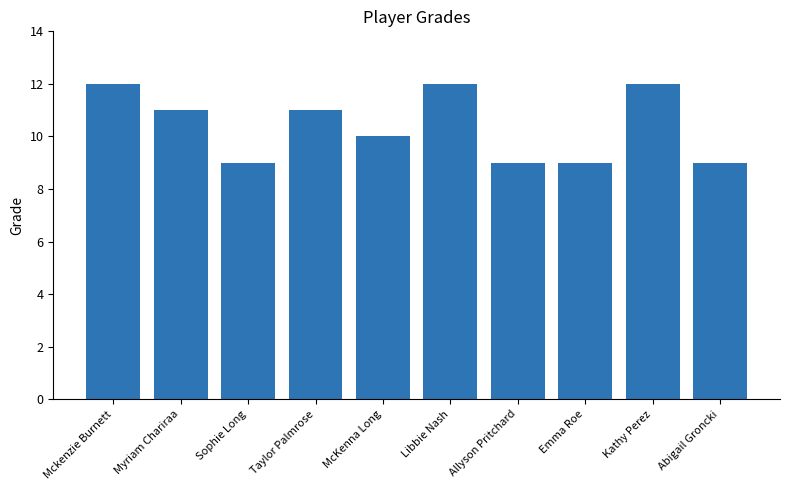

What is the value of the 4th bar from the left?

11